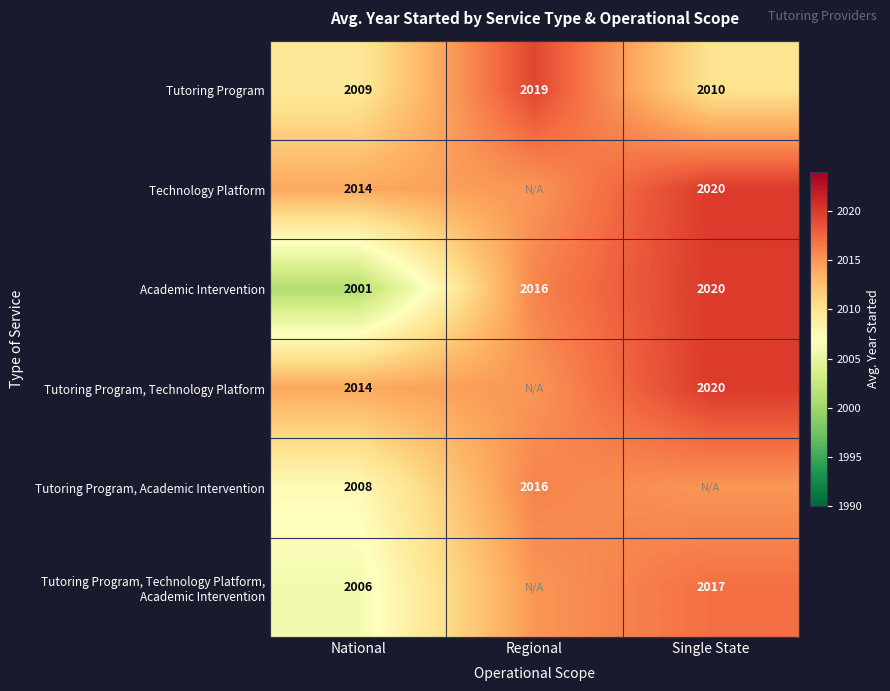

What is the difference between the highest and lowest values at National?

13